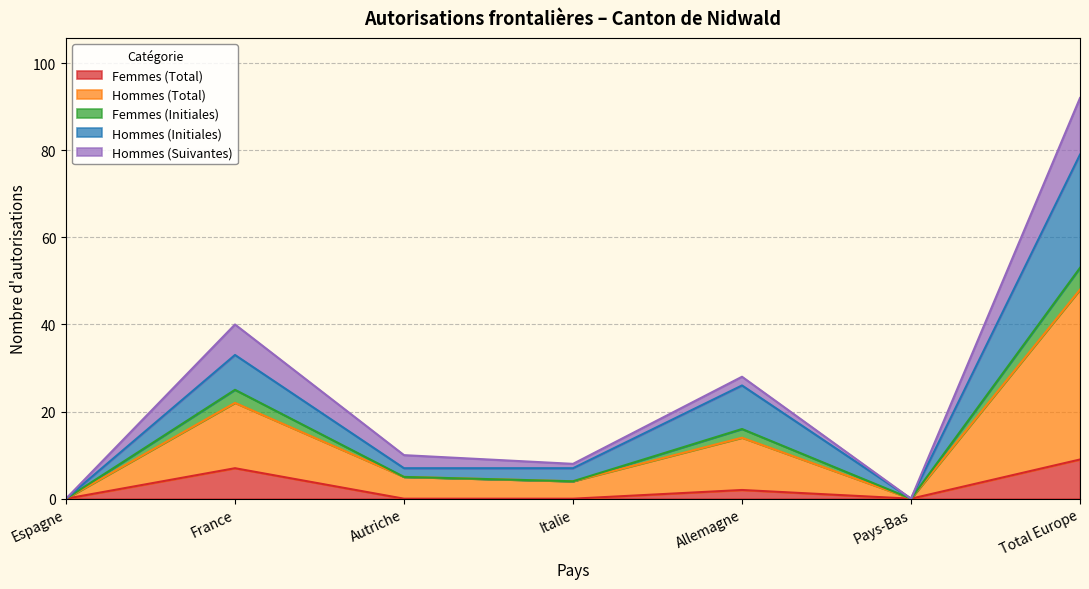

What is the sum of the Femmes (Total) values at Allemagne and France?

9